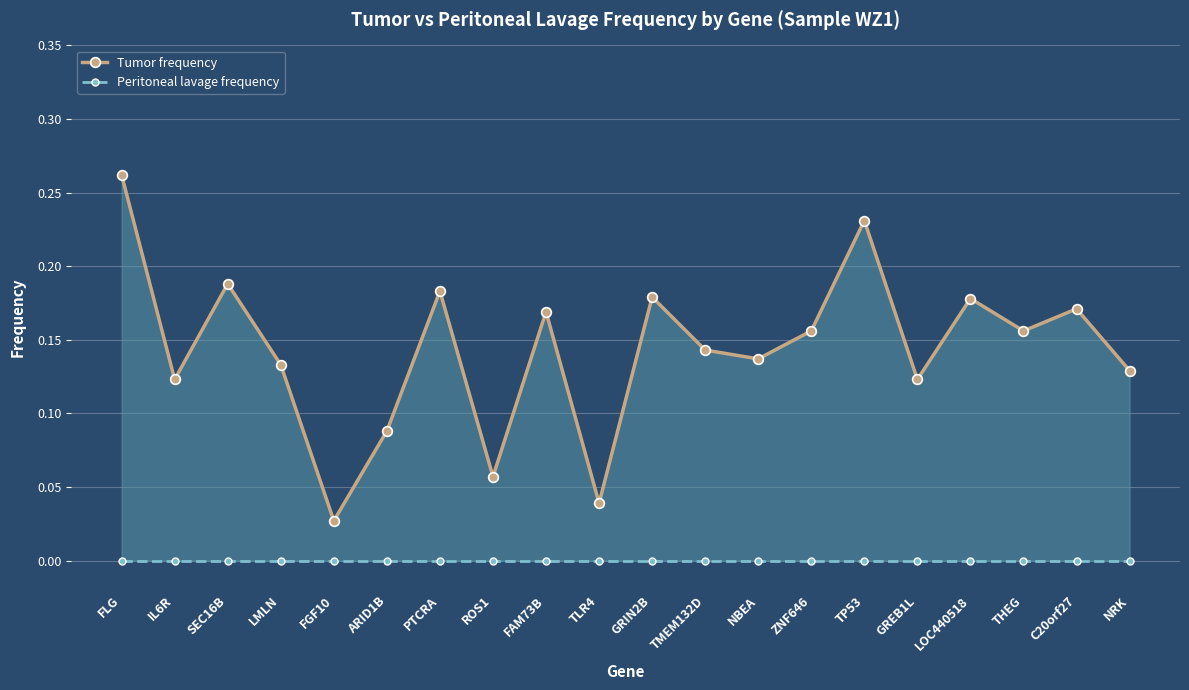

What is the difference between the Tumor frequency values at TLR4 and NBEA?

0.1